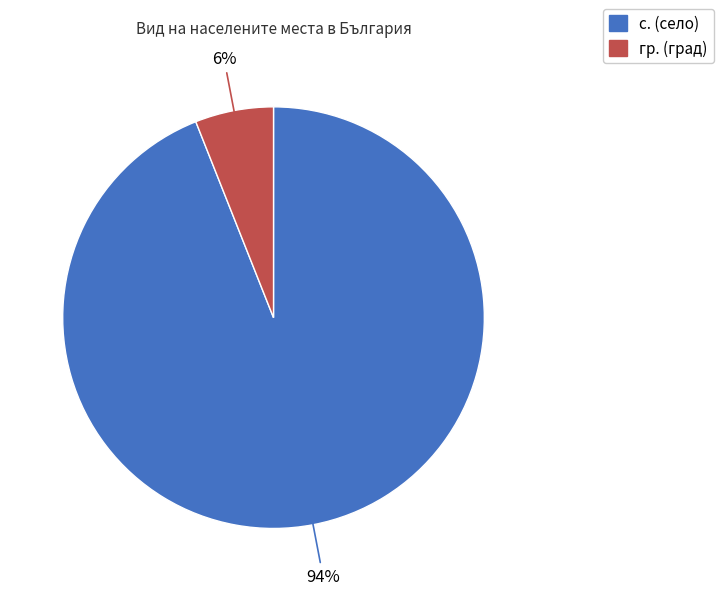

How many slices are in this pie chart?

2